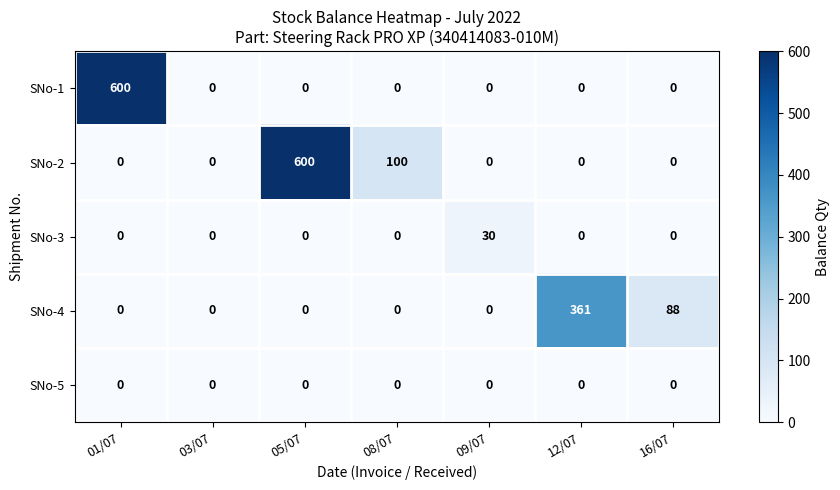

What is the difference between the highest and lowest values at 08/07?

100